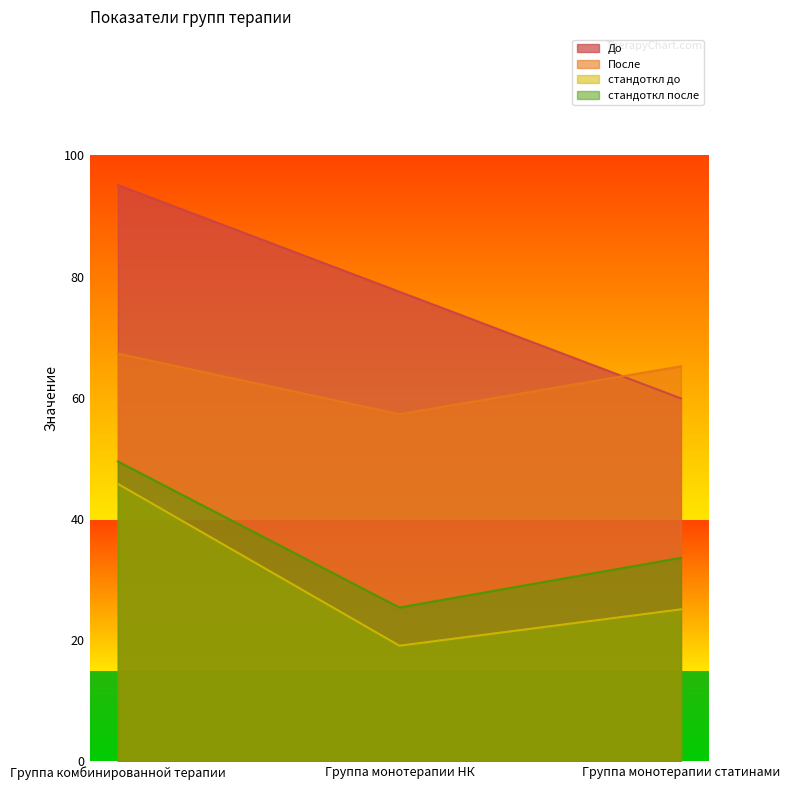

Is it true that стандоткл до equals 80.8 at Группа комбинированной терапии?

False